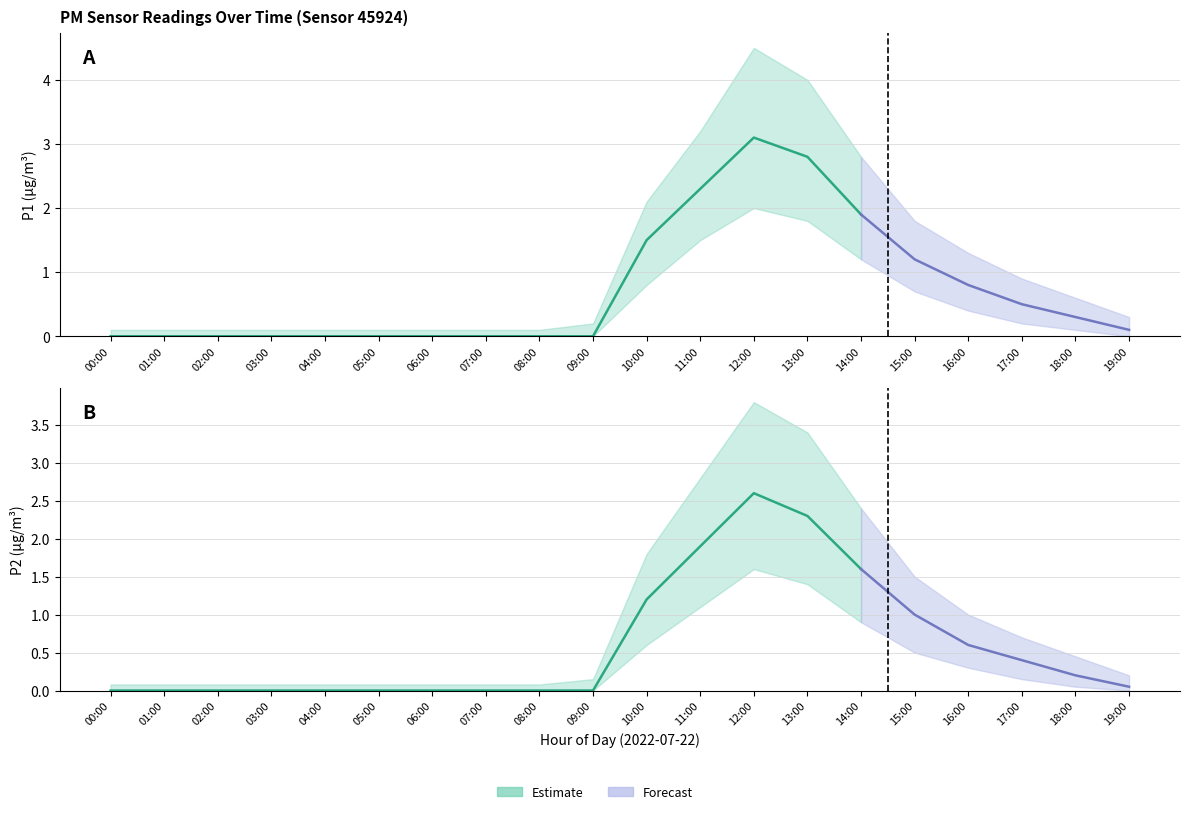

Count the number of data series in this chart.

2